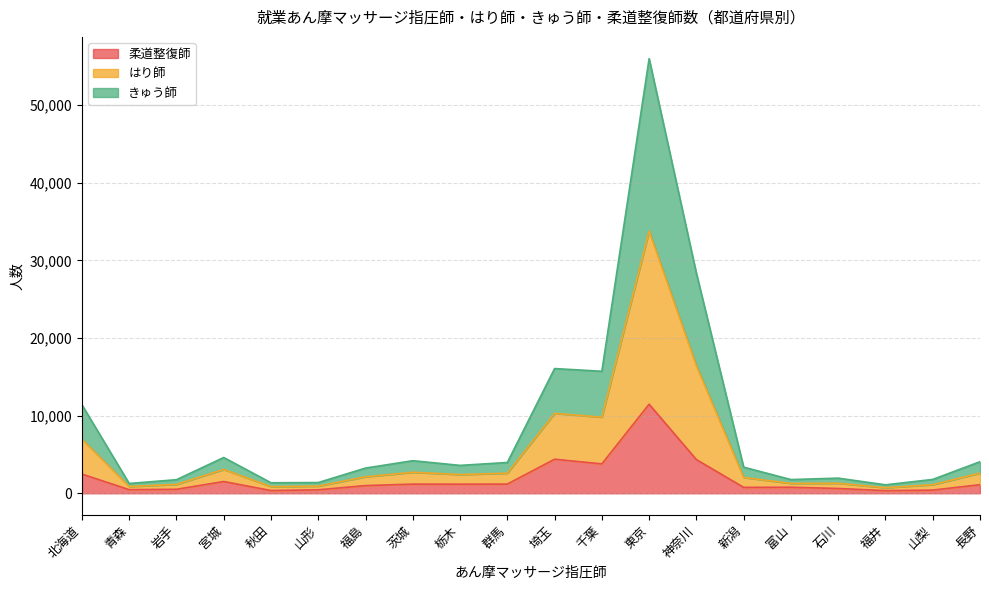

At which category is the sum across all series the highest?

東京